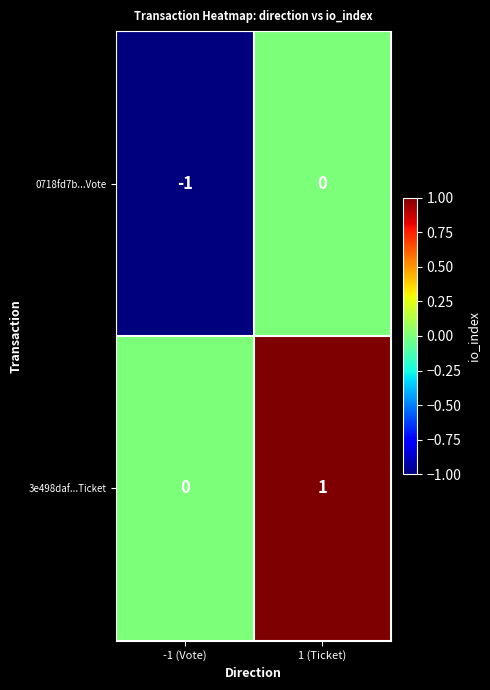

Is it true that 0718fd7b...Vote equals -1 at -1 (Vote)?

True